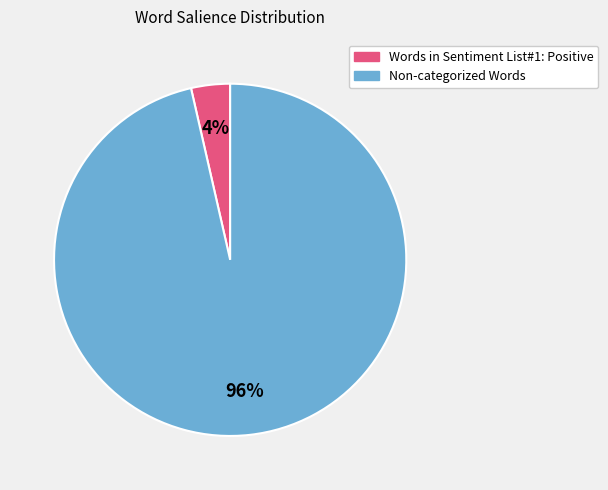

Do Non-categorized Words and Words in Sentiment List#1: Positive together represent more than half of the pie?

Yes